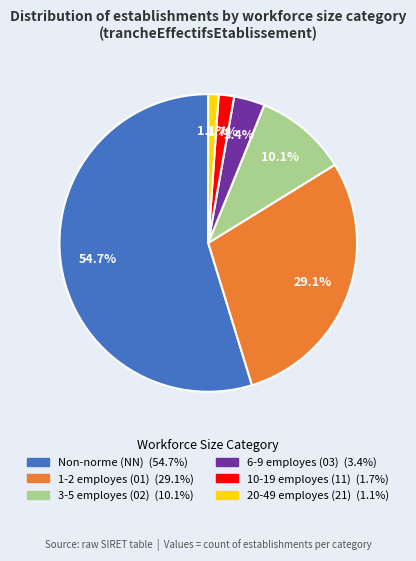

Is there any slice that represents more than half of the pie?

Yes